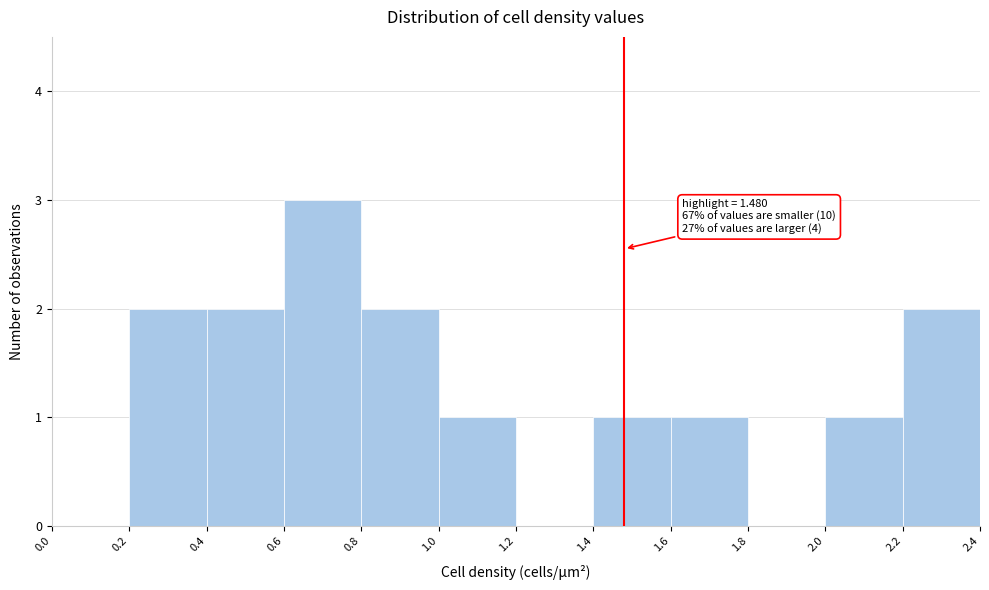

Which range on the x-axis has the tallest bar?

0.6 to 0.8